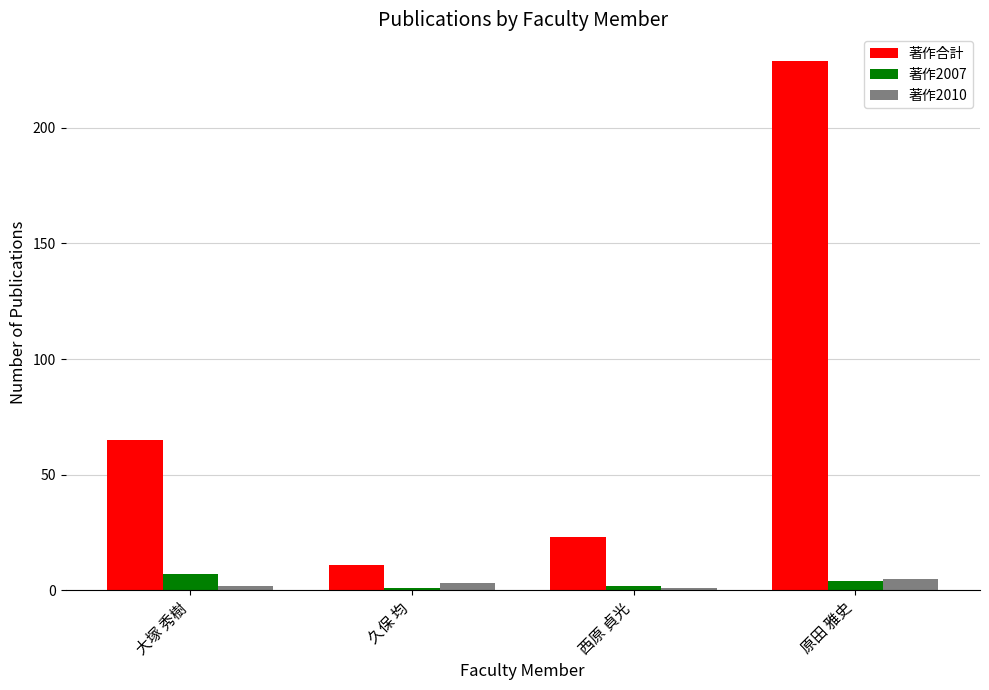

What position from the left is 大塚 秀樹?

1